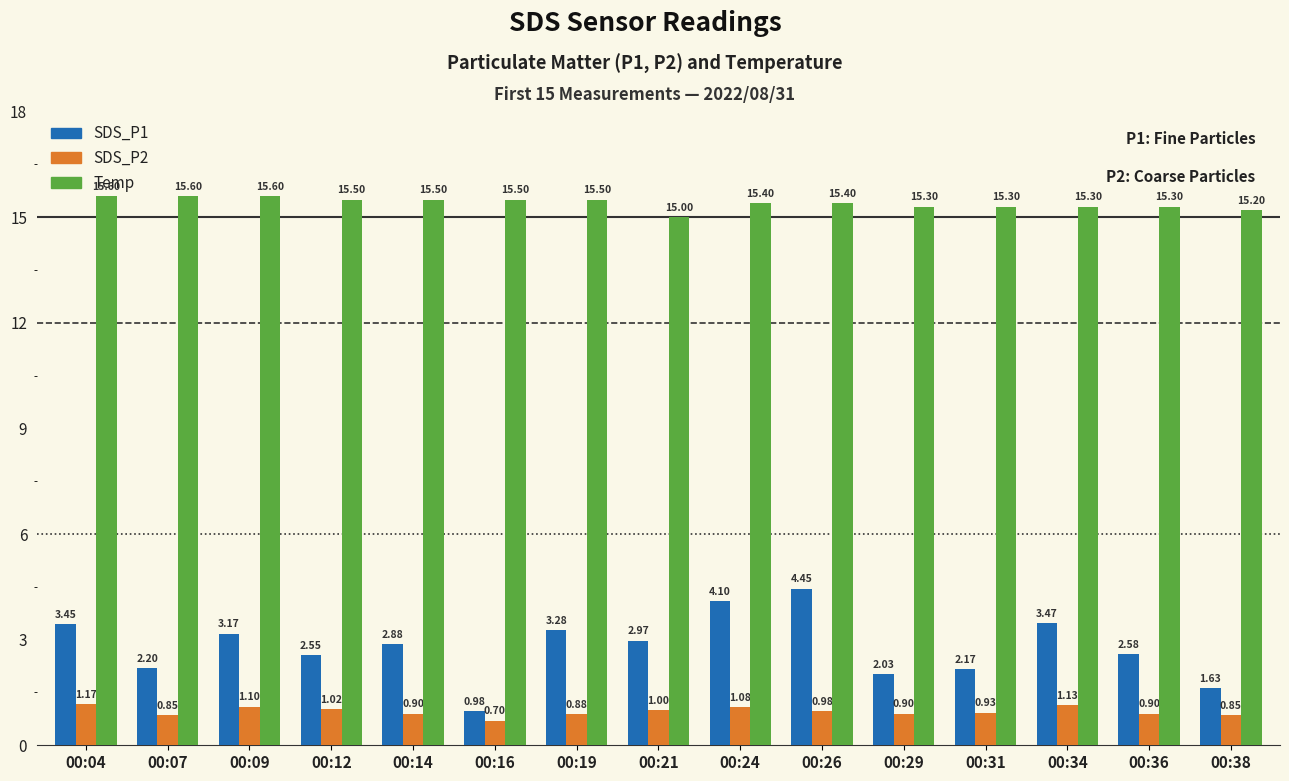

What is the average value of the SDS_P1 series?

2.8